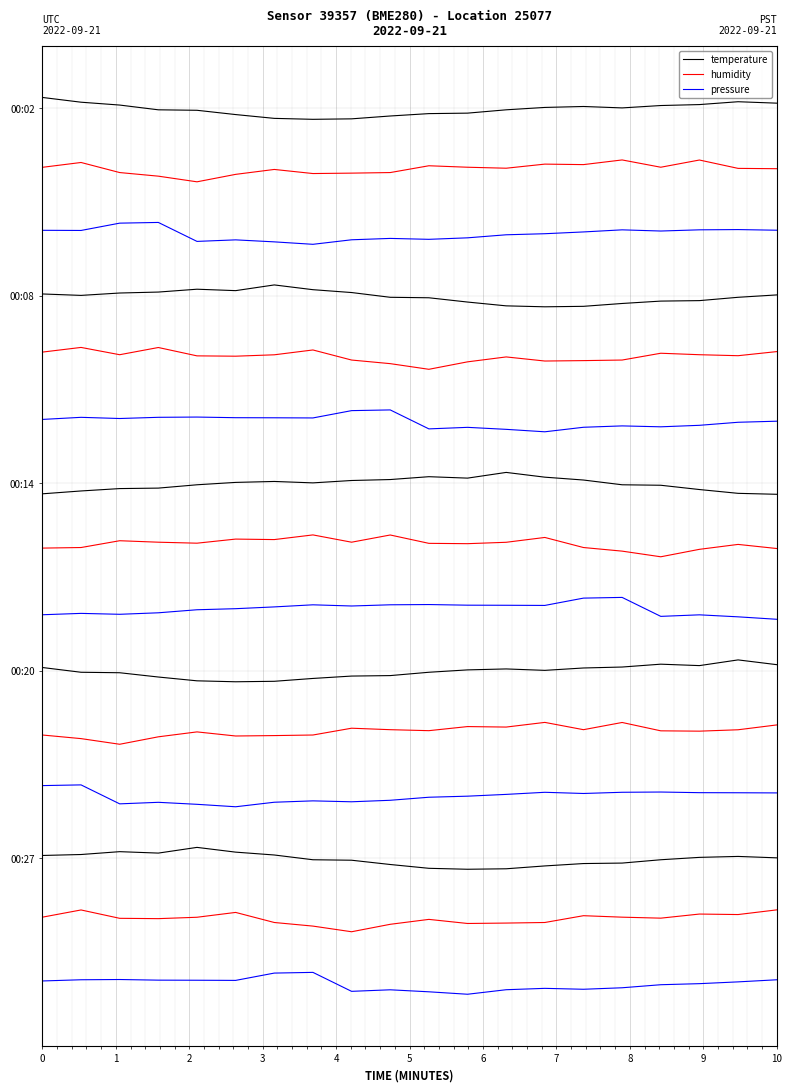

Reading left to right, extract all data points from this chart.

temperature: 15.2	15.1	15.1	15.0	15.0	14.9	14.8	14.8	14.8	14.9	14.9	14.9	15.0	15.0	15.0	15.0	15.0	15.1	15.1	15.1
humidity: 14.1	14.1	14.0	13.9	13.8	13.9	14.0	14.0	14.0	14.0	14.1	14.1	14.0	14.1	14.1	14.2	14.1	14.2	14.0	14.0
pressure: 13.0	13.0	13.2	13.2	12.9	12.9	12.9	12.8	12.9	12.9	12.9	12.9	13.0	13.0	13.0	13.1	13.0	13.1	13.1	13.1